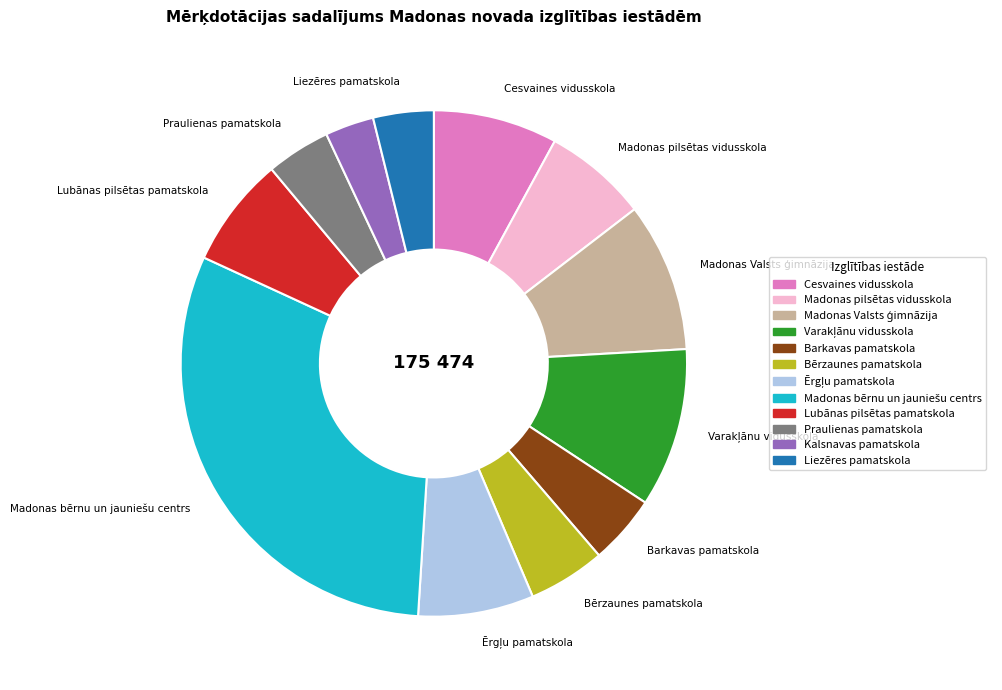

What is the ratio of the value at Bērzaunes pamatskola to the value at Lubānas pilsētas pamatskola?

0.7